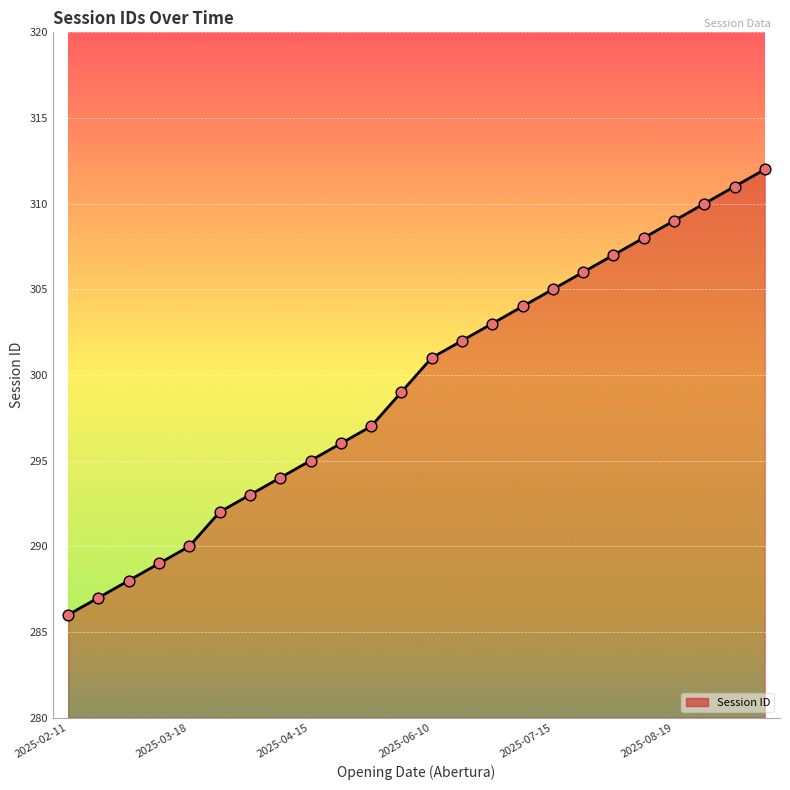

What is the smallest value displayed?

286